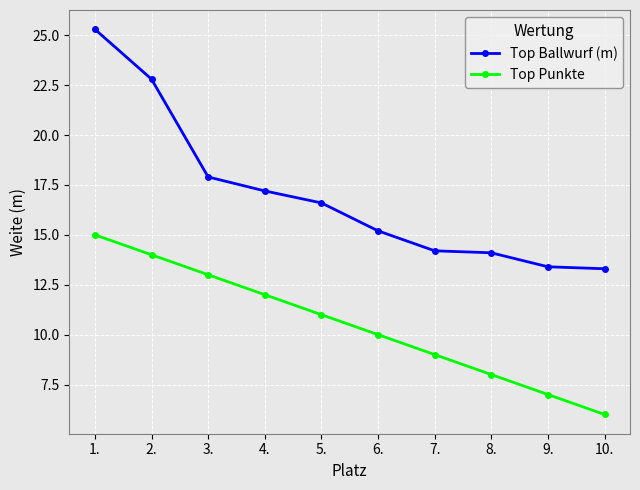

Does the chart have visible grid lines?

Yes